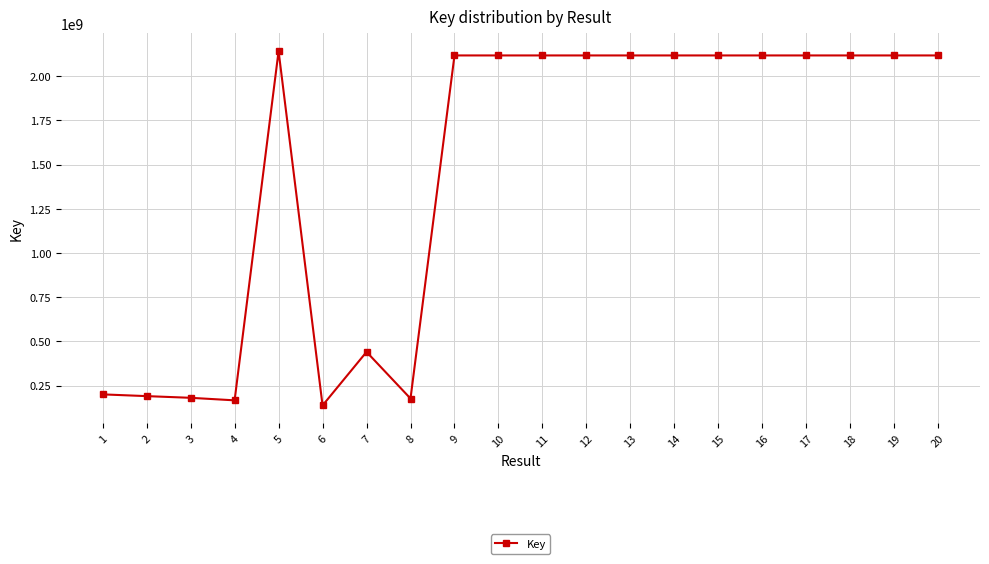

What is the value of the 15th point from the left?

2117878216